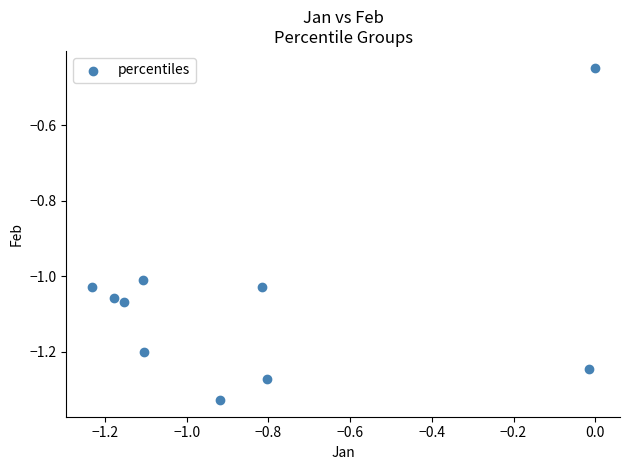

What is the average X value?

-0.8